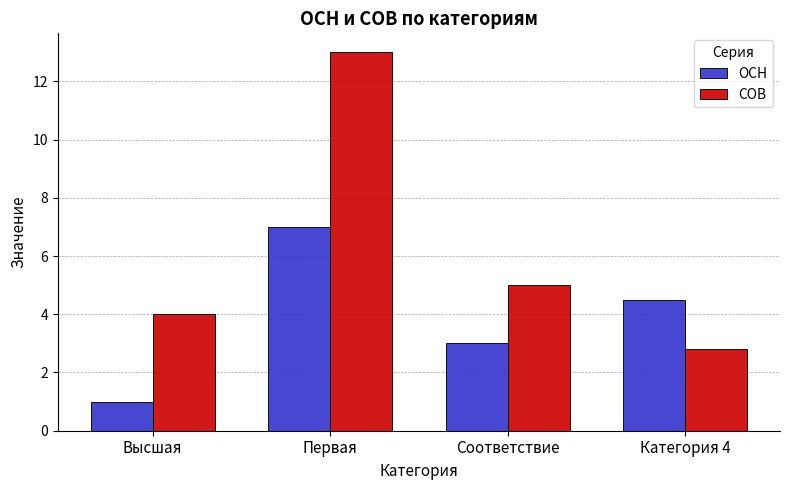

What is the spread (max minus min) of values at Первая?

6.0